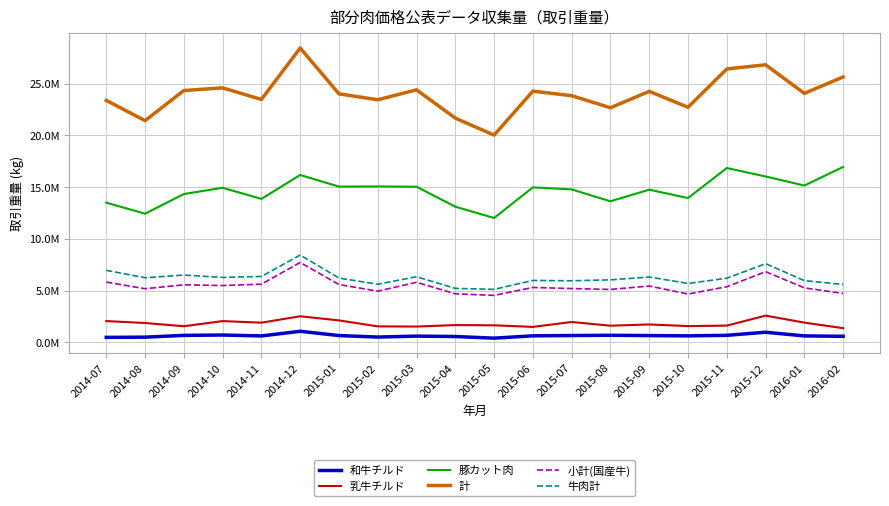

What is the highest value of the 和牛チルド series?

1062868.0